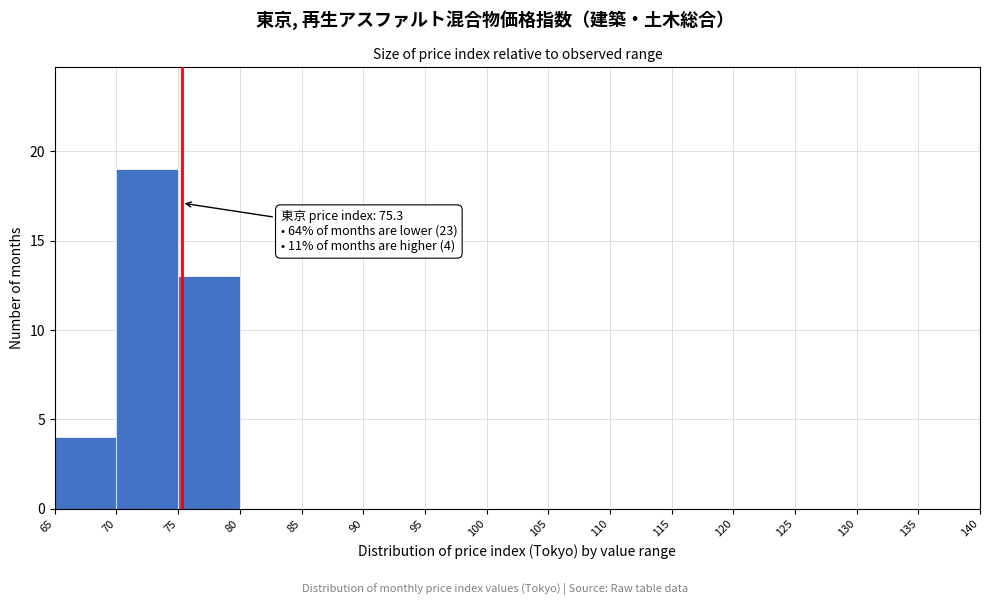

Over which range of the x-axis is the bar tallest?

70 to 75